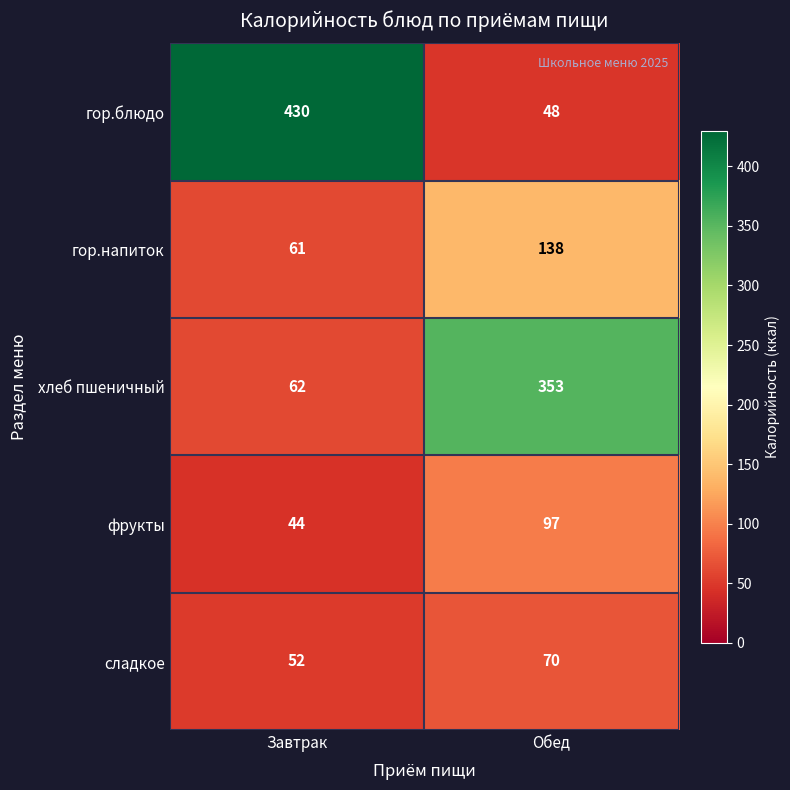

At which category does the chart reach its peak across all series?

Завтрак